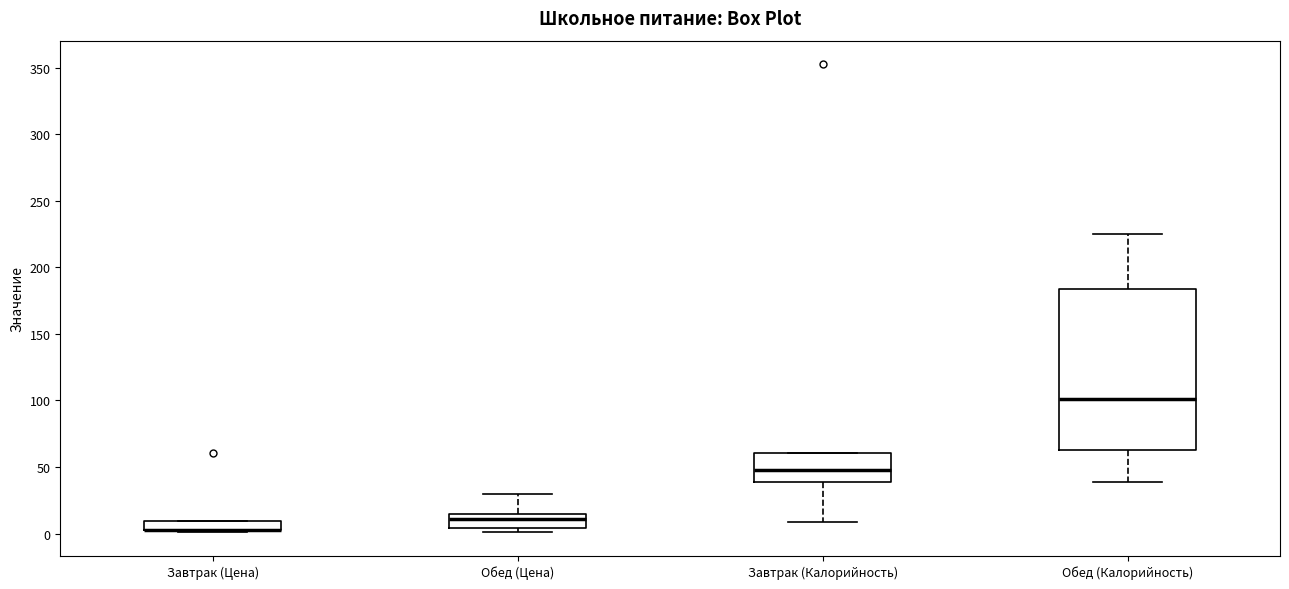

Where is the lower edge of the box for Завтрак (Цена) on the y-axis? The values are not printed on the chart, so give them approximately, as read against the axis.

0